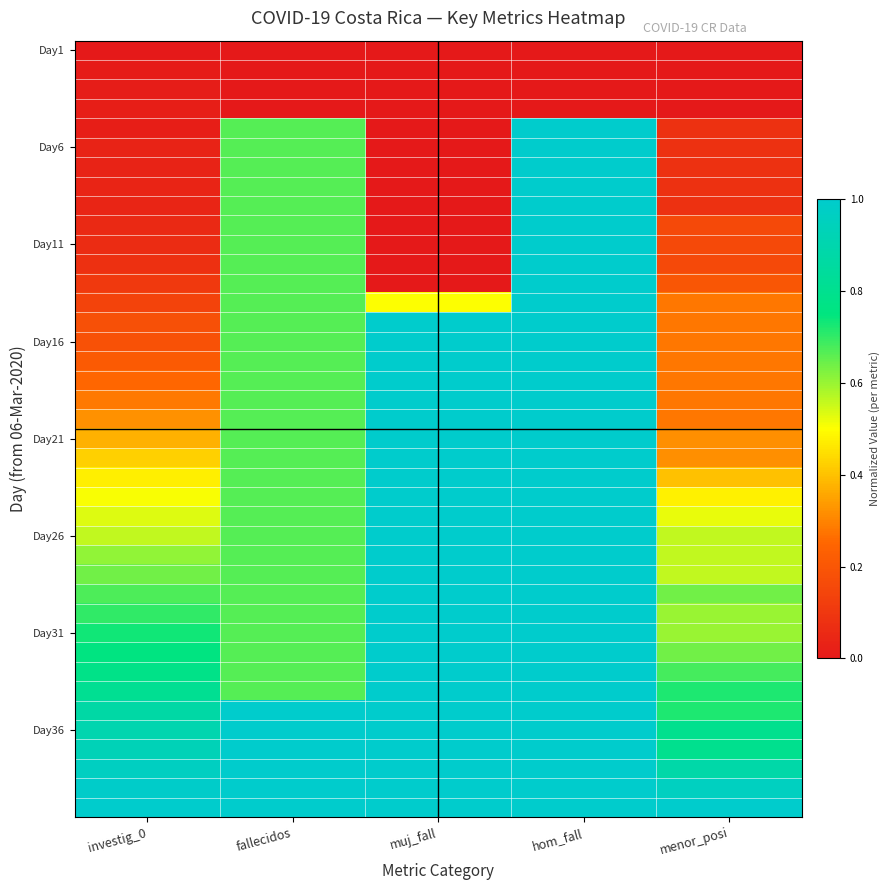

At which category is the sum across all series the highest?

hom_fall